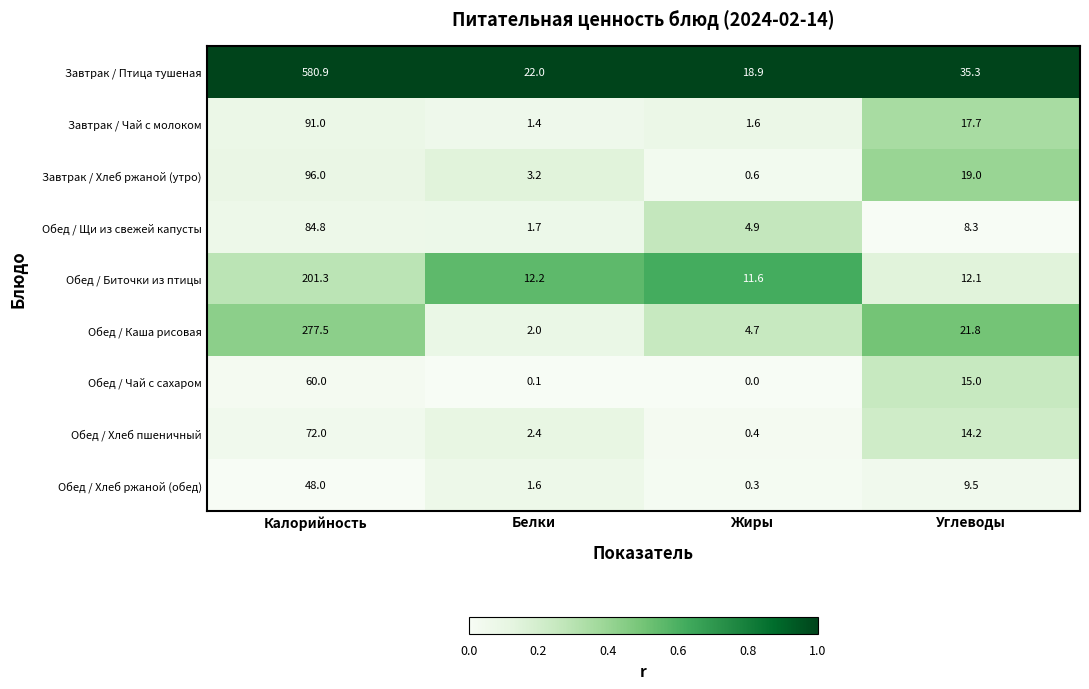

At which category is the sum across all series the highest?

Калорийность